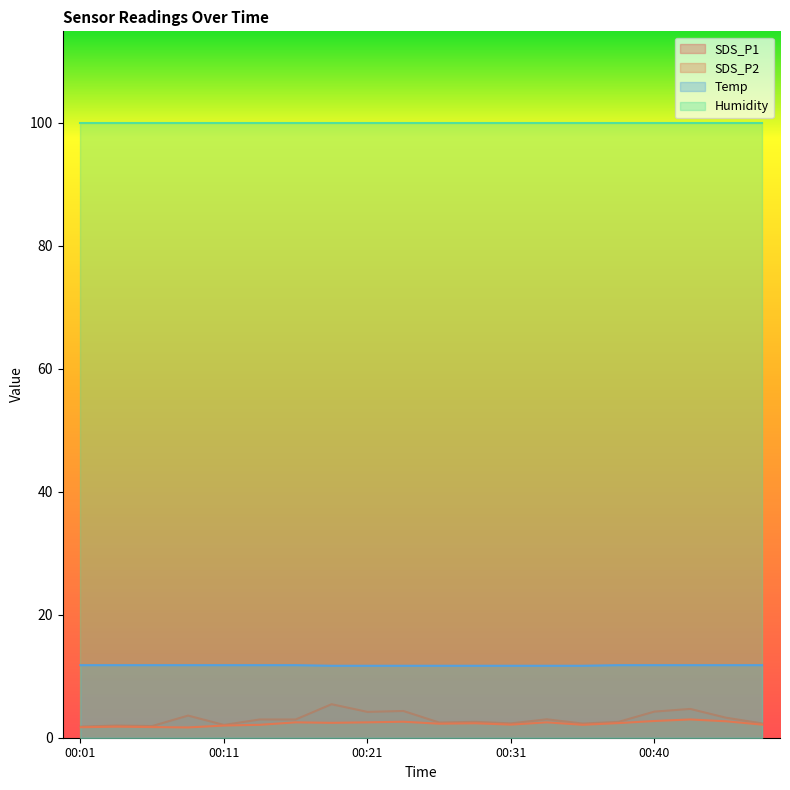

The value of SDS_P1 at 00:21 is 4.2. True or false?

True